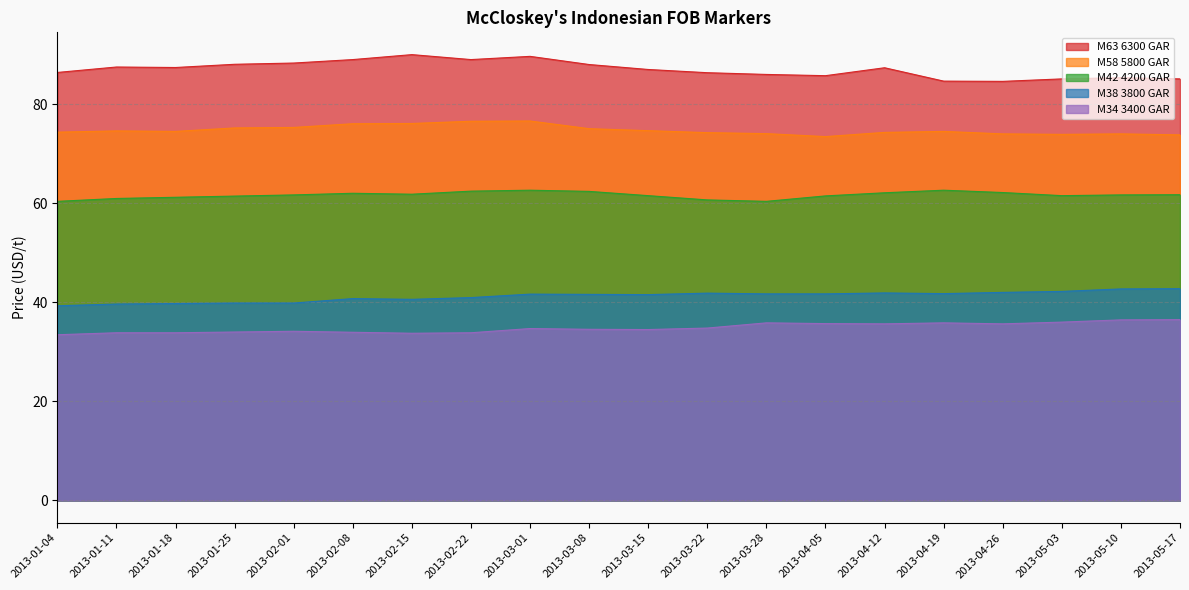

At which category is the sum across all series the highest?

2013-03-01